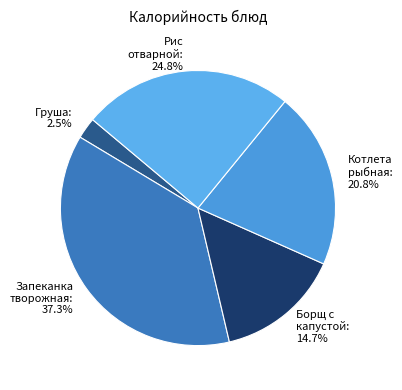

Rank the categories by value from highest to lowest.

Запеканка творожная, Рис отварной, Котлета рыбная, Борщ с капустой, Груша